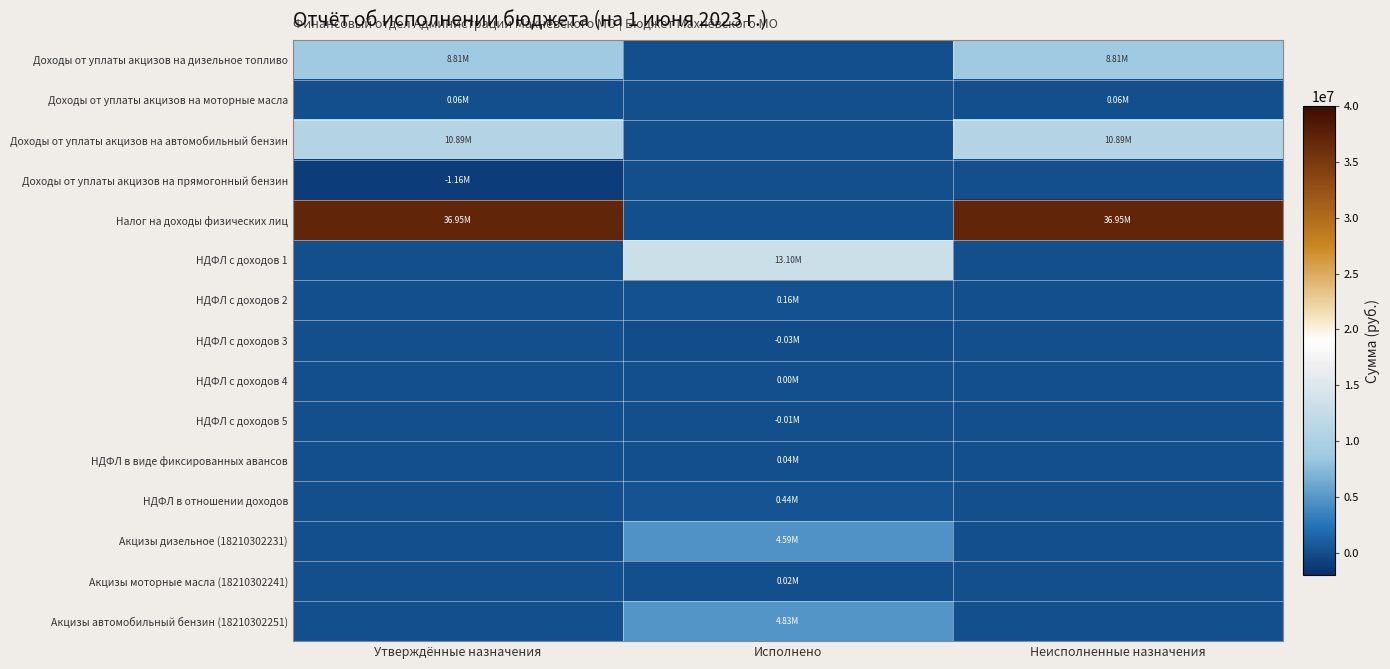

Between Утверждённые назначения and Неисполненные назначения, which is larger?

Утверждённые назначения